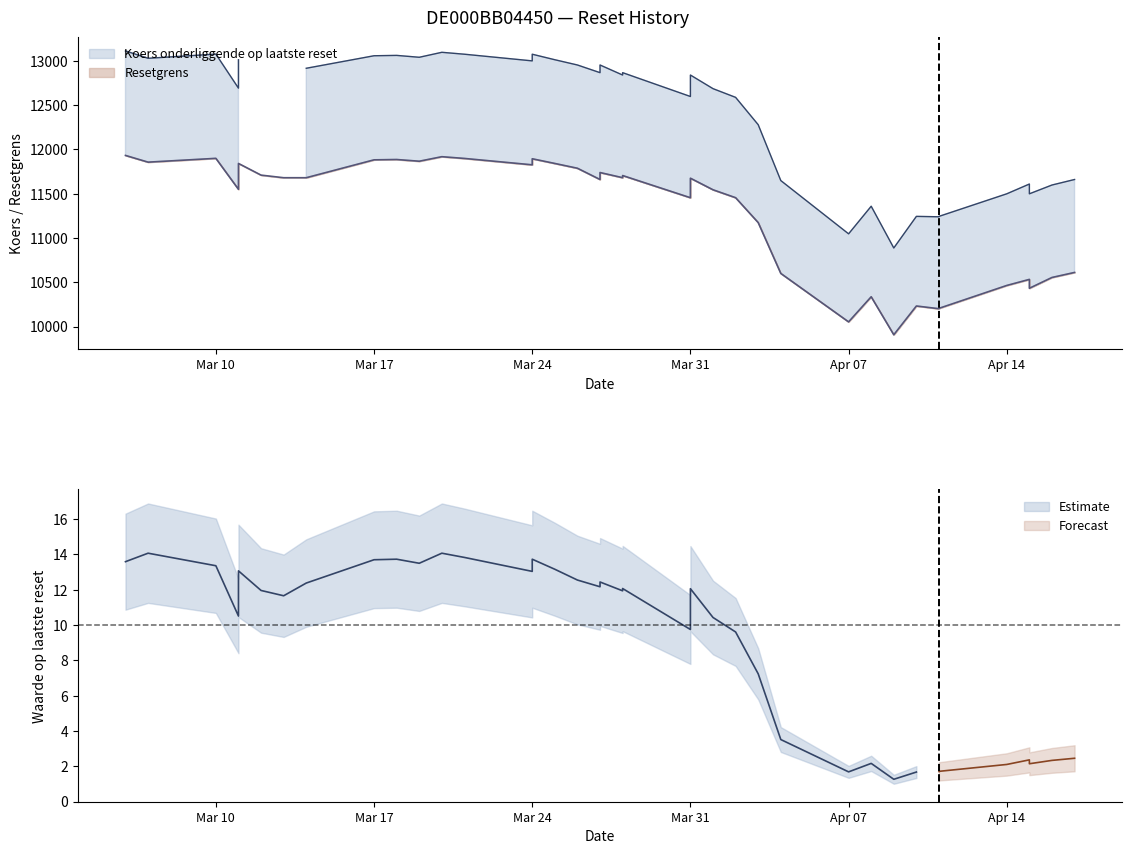

True or false: Resetgrens and Waarde op laatste reset intersect in this chart.

False